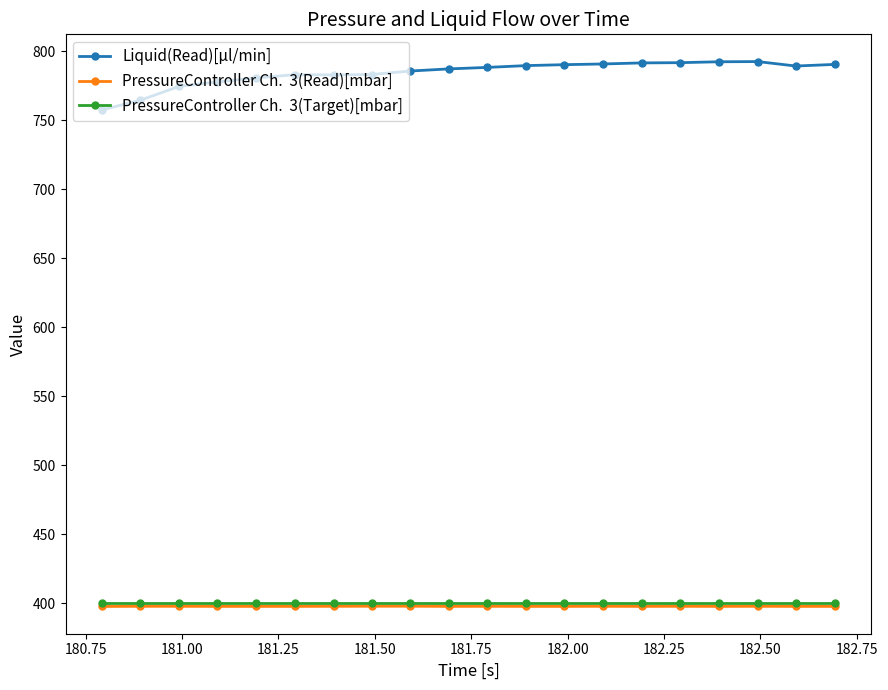

What is the maximum value shown in the chart?

792.5